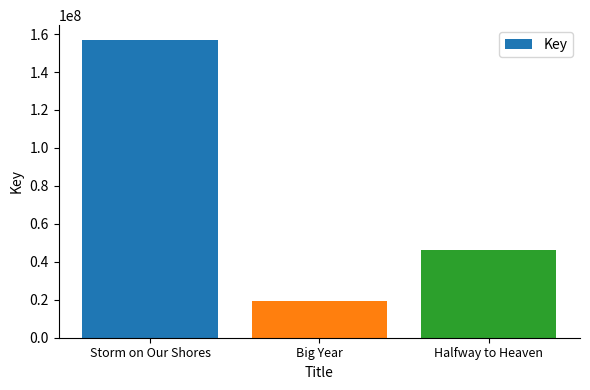

The chart shows a value of 45991172 at Halfway to Heaven. True or false?

True